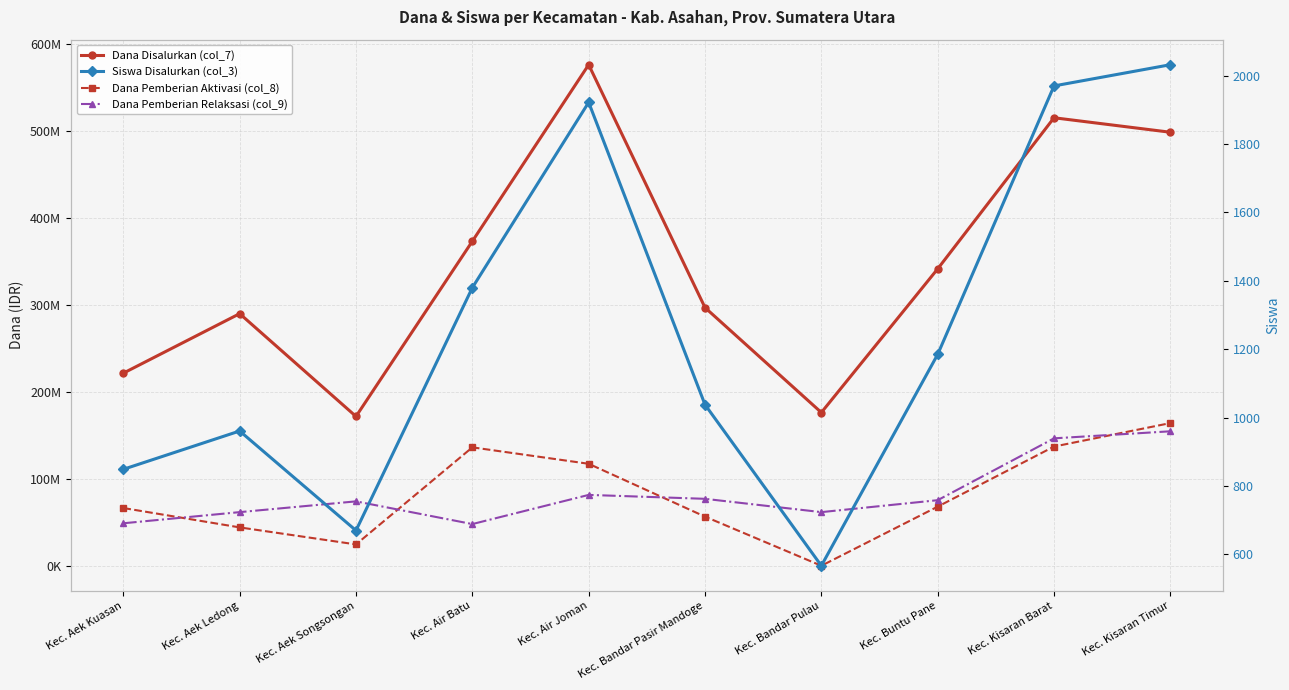

The value of Dana Pemberian Relaksasi (col_9) at Kec. Bandar Pulau is 37900630. True or false?

False